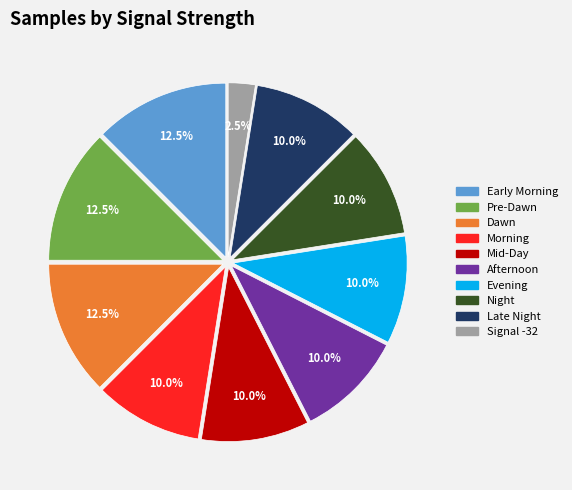

Is there a majority slice in this chart?

No